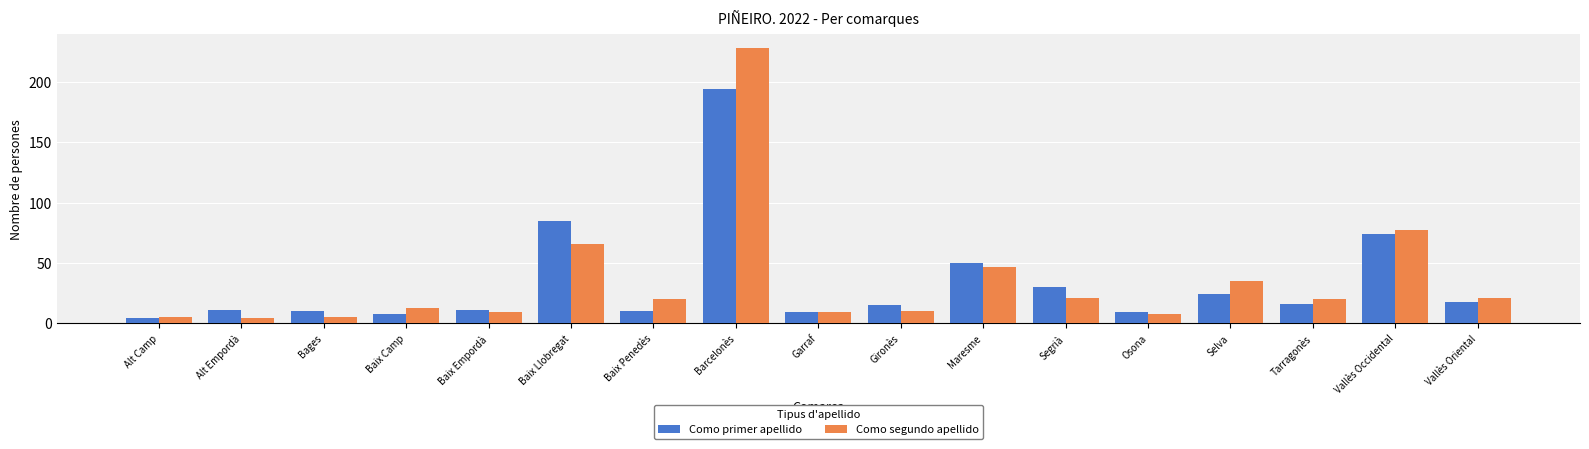

The Como segundo apellido series shows 77 at Vallès Occidental. True or false?

True